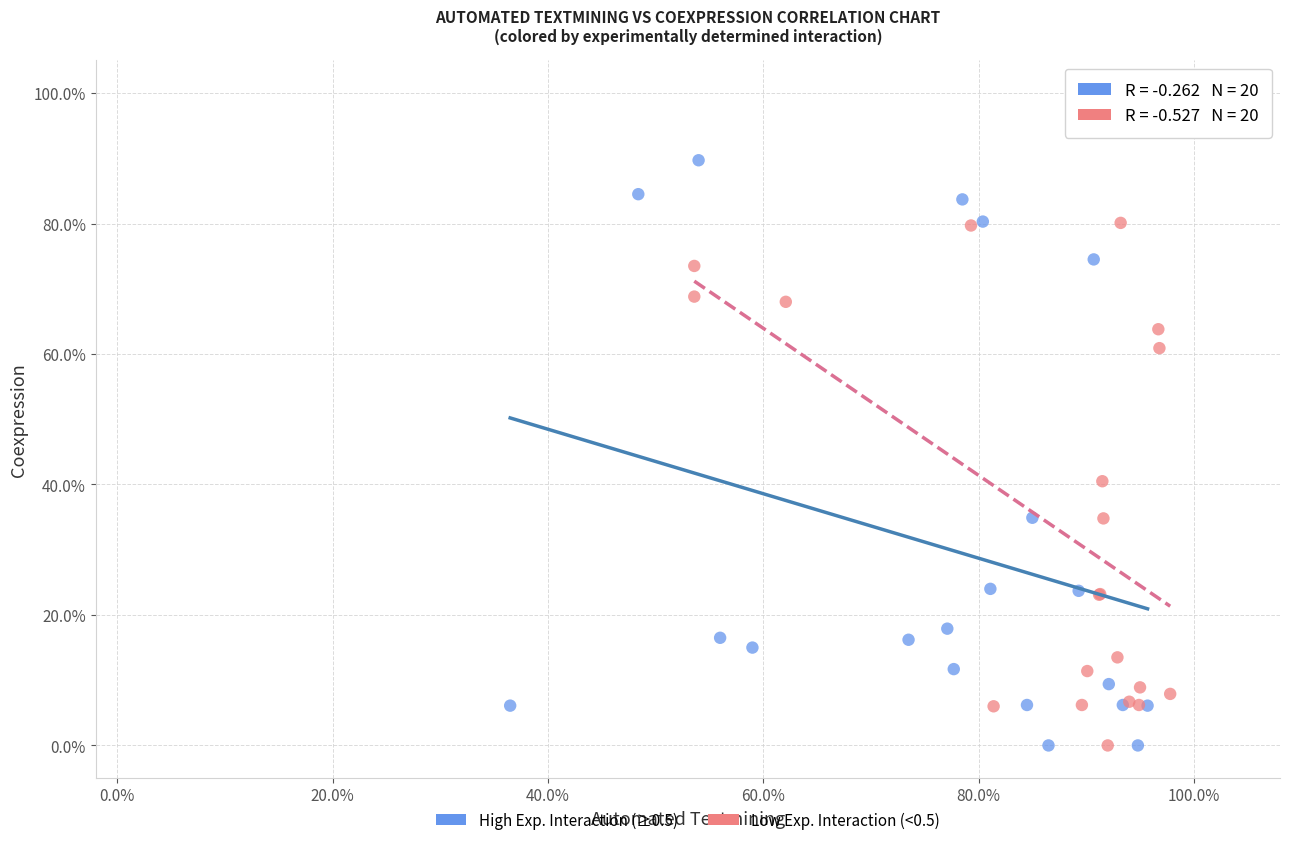

Which series contains the highest Y value?

High Exp. Interaction (≥0.5)